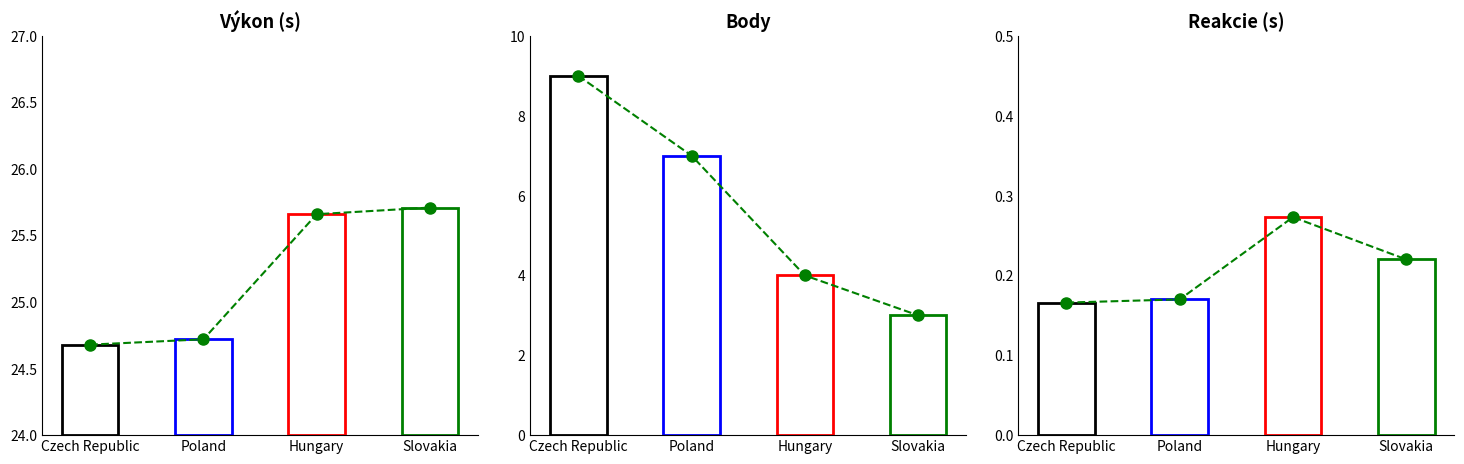

True or false: Reakcie has a value of 0.1 at Hungary.

False